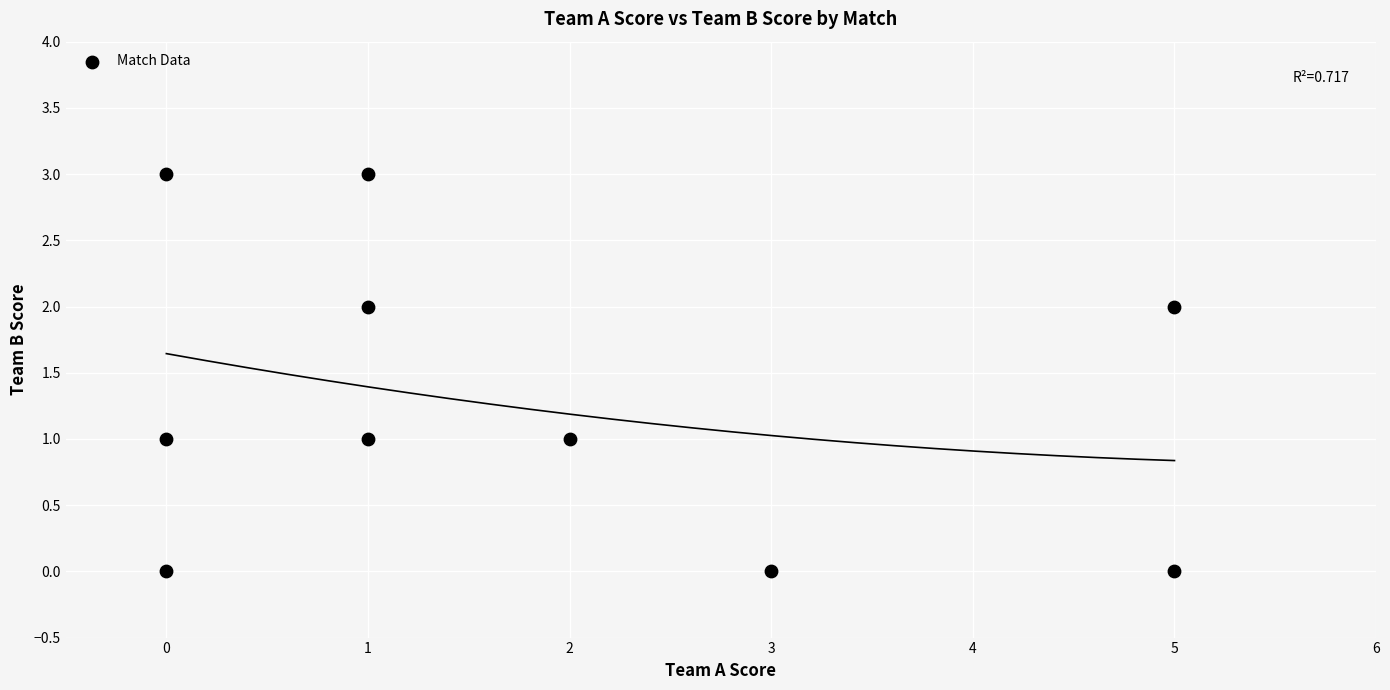

What is the range of Y values (max minus min)?

3